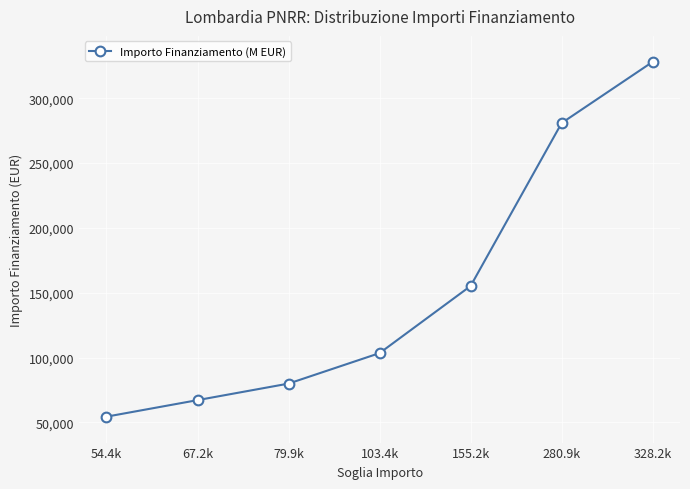

Reading left to right, list all the values displayed in this chart.

54412	67167	79922	103444	155234	280932	328160